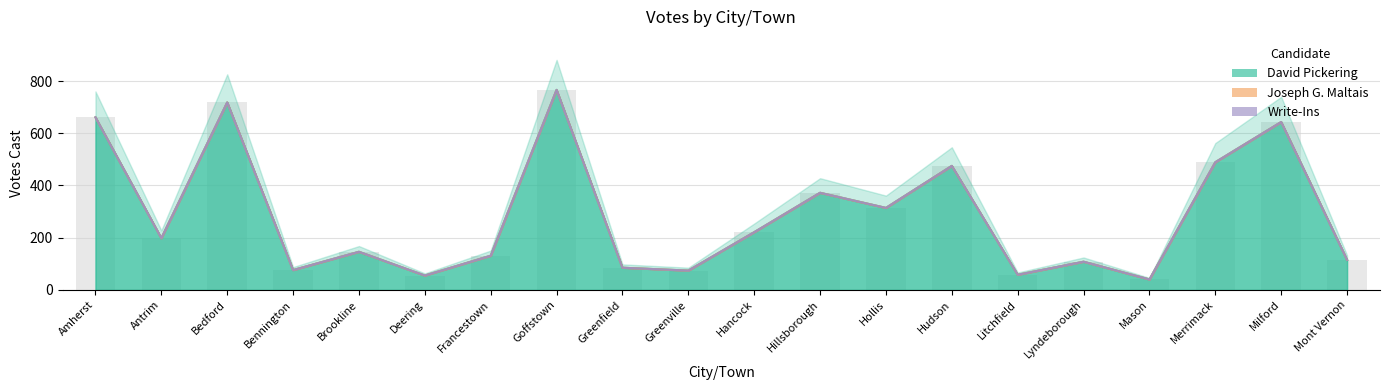

At Hancock, list the series in order from largest to smallest.

David Pickering, Joseph G. Maltais, Write-Ins